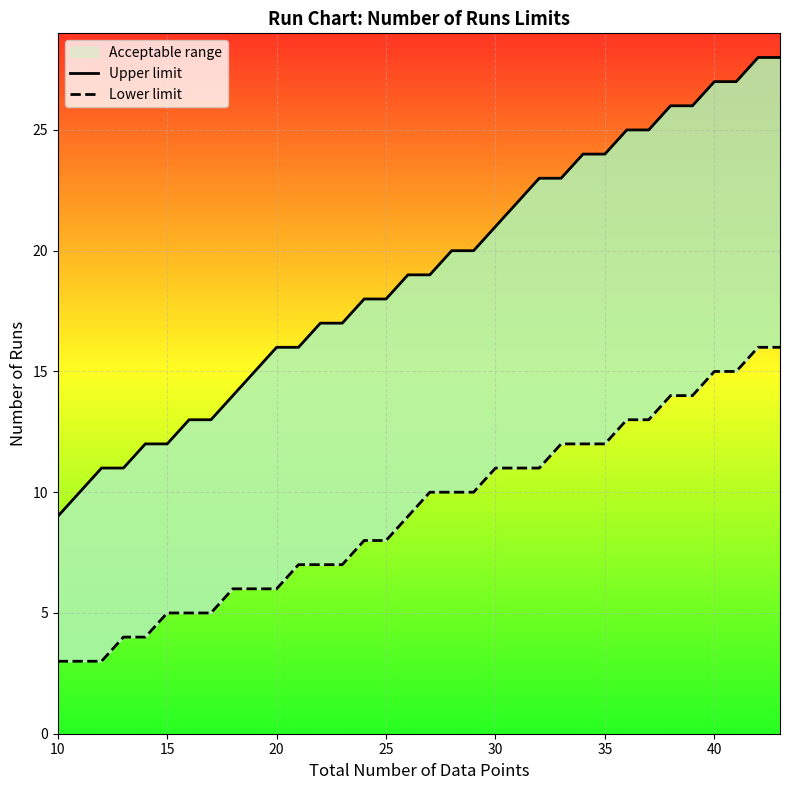

What is the difference between the maximum and second lowest values in the Lower limit series?

13